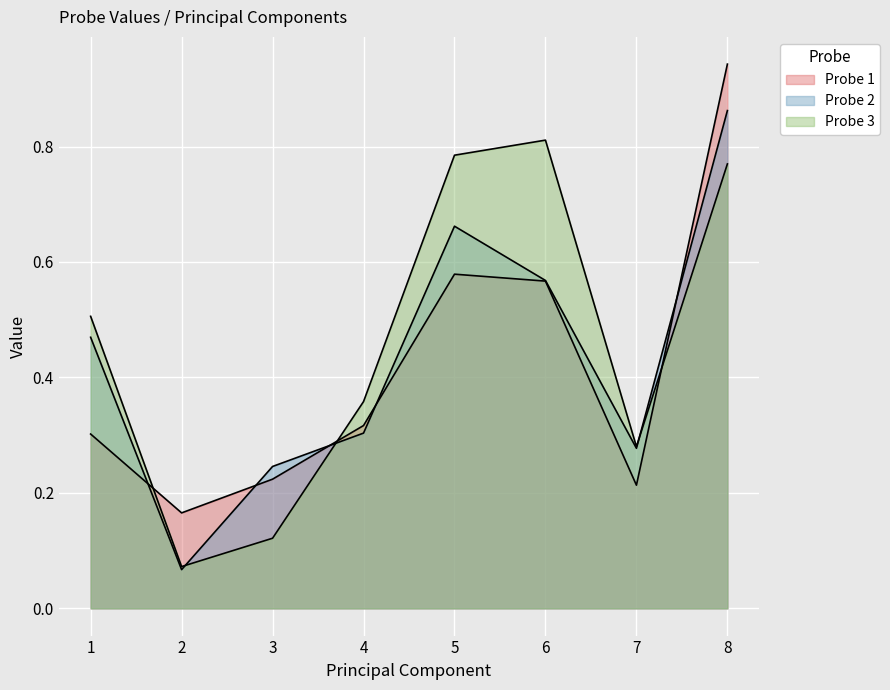

Reading left to right, transcribe all the data shown in this chart.

Probe 1: 1=0.3	2=0.2	3=0.2	4=0.3	5=0.6	6=0.6	7=0.2	8=0.9
Probe 2: 1=0.5	2=0.1	3=0.2	4=0.3	5=0.7	6=0.6	7=0.3	8=0.9
Probe 3: 1=0.5	2=0.1	3=0.1	4=0.4	5=0.8	6=0.8	7=0.3	8=0.8